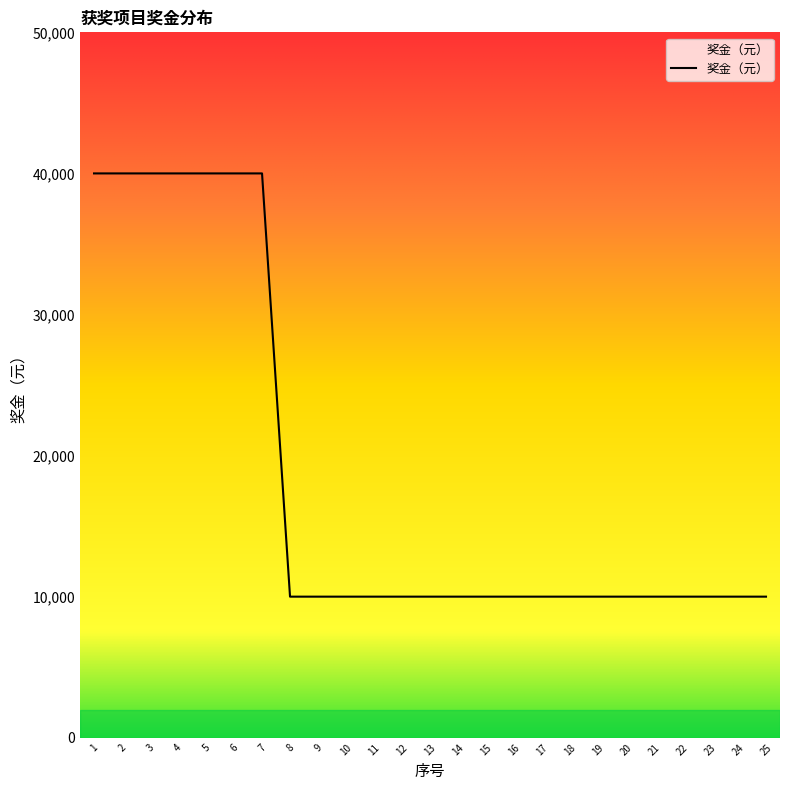

What is the greatest value displayed?

40000